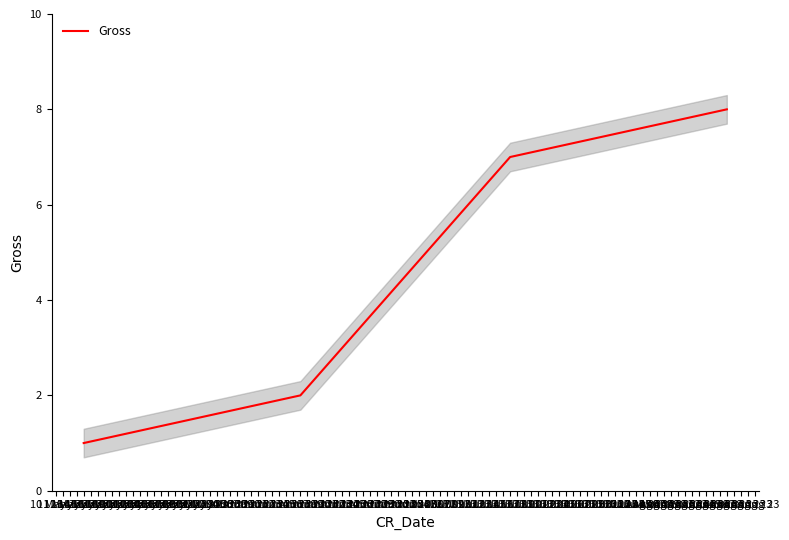

Count the number of values greater than 7.

1